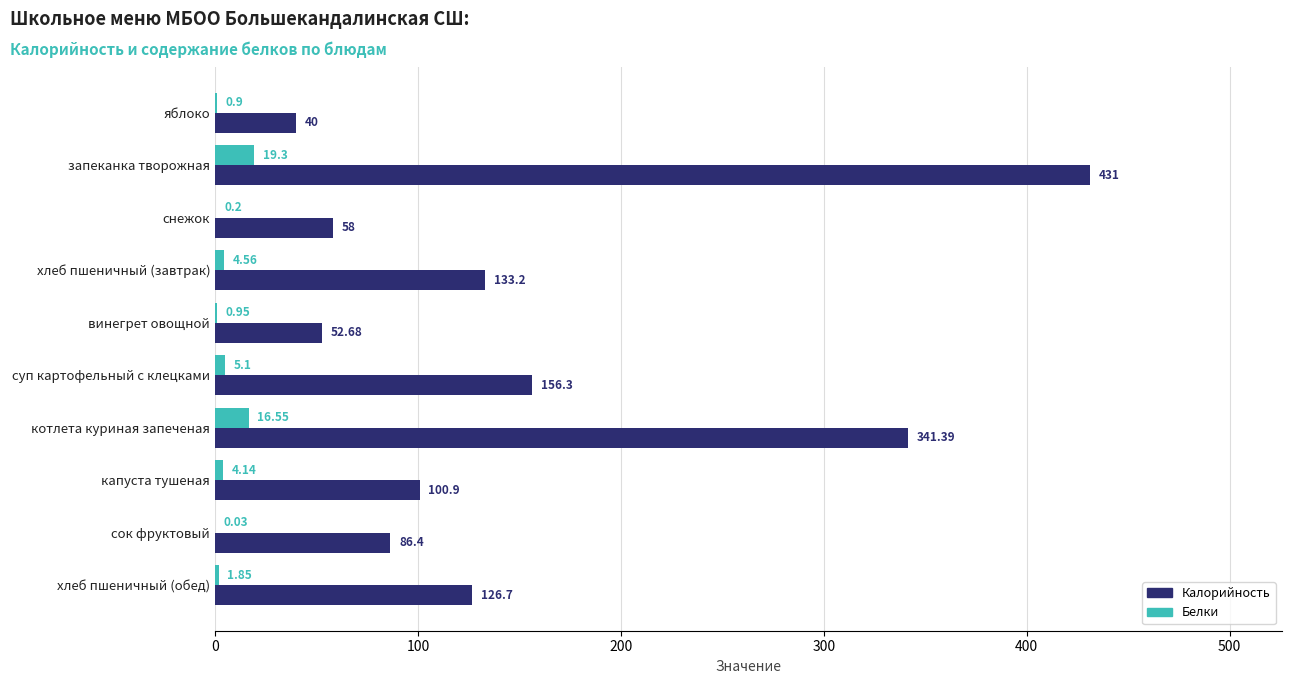

Which category has the highest value in the Белки series?

запеканка творожная